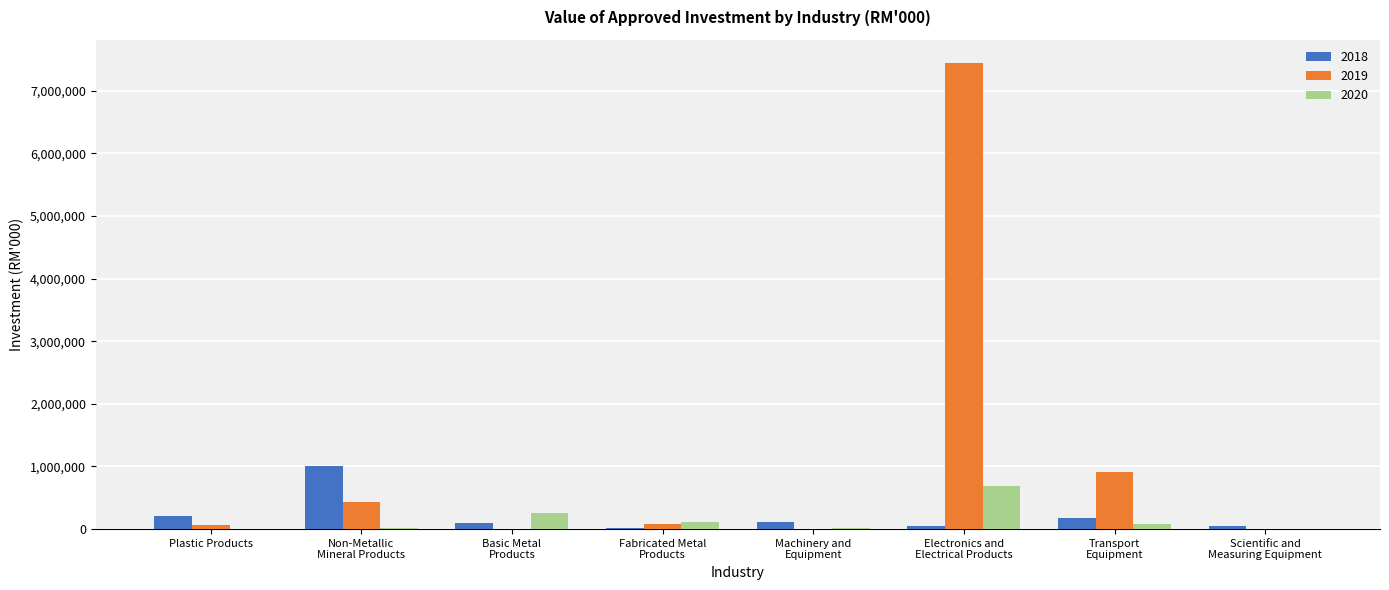

Which category has the highest value across all series?

Electronics and
Electrical Products